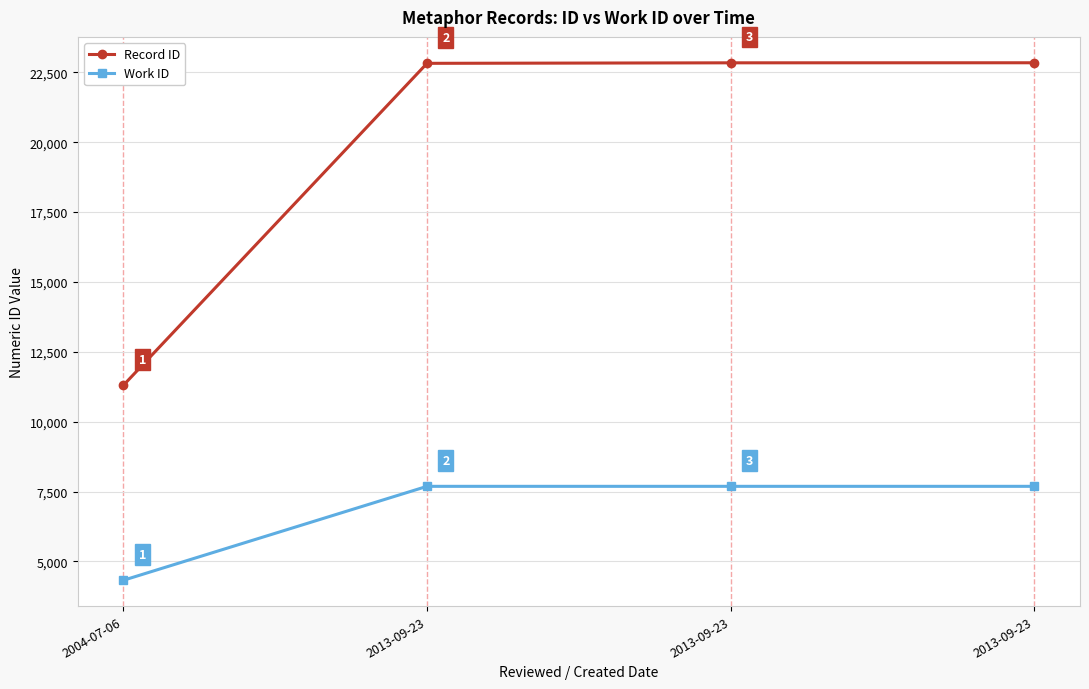

How many data points in Record ID are less than 22839?

2